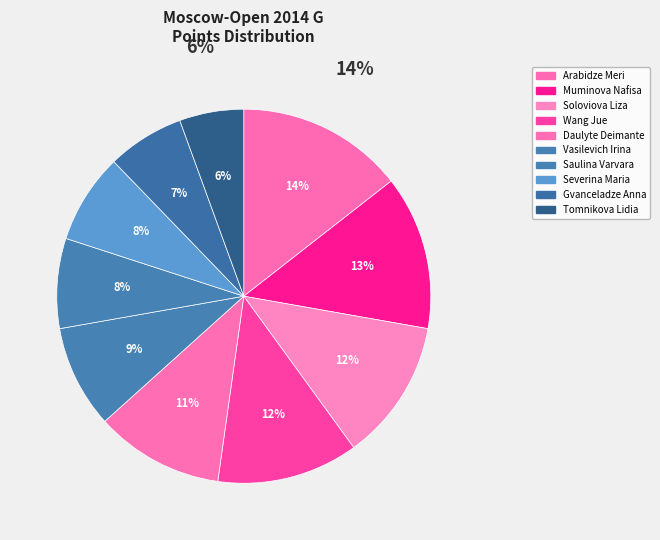

Count the number of slices in the pie.

10